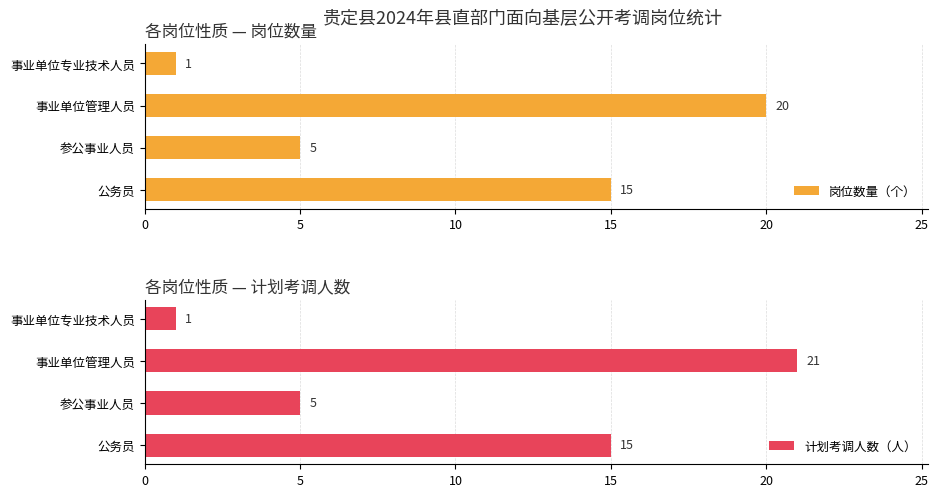

True or false: 岗位数量（个） has a value of 23 at 公务员.

False